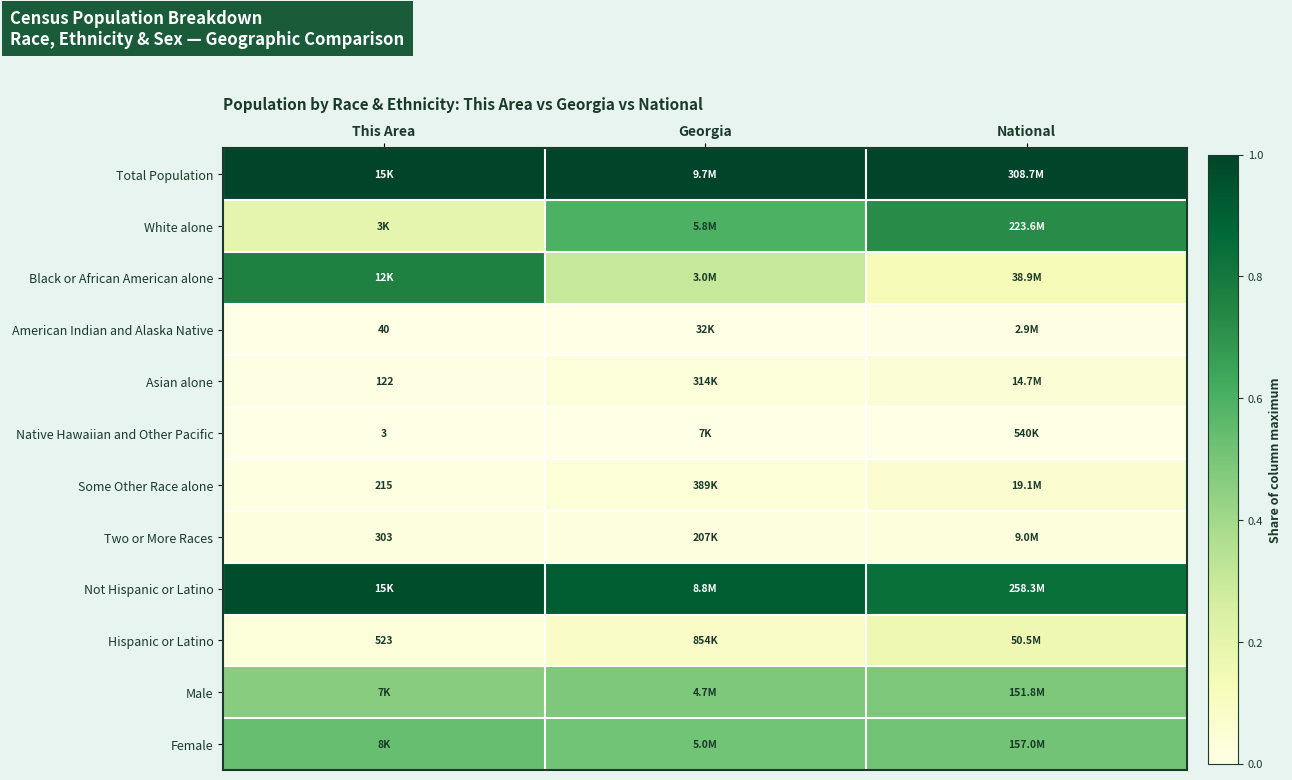

Is the value of Hispanic or Latino at Georgia greater than the value of Native Hawaiian and Other Pacific at This Area?

Yes